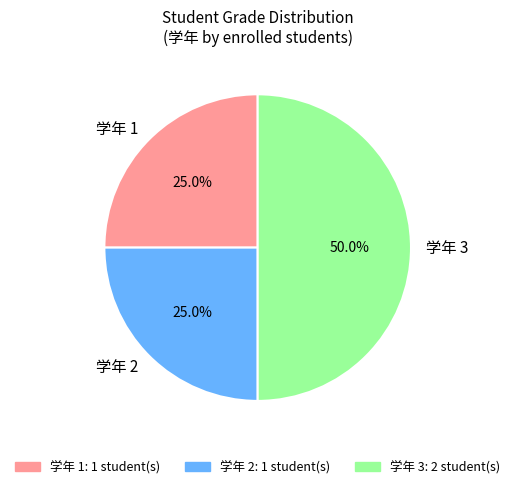

Does 学年 1 represent more than half of the total?

No